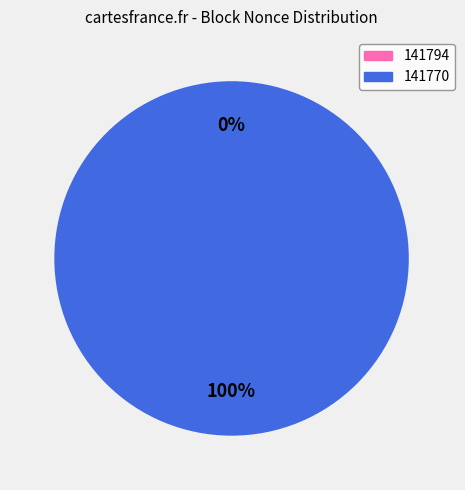

To the nearest percent, what is the combined percentage of 141794 and 141770?

100%